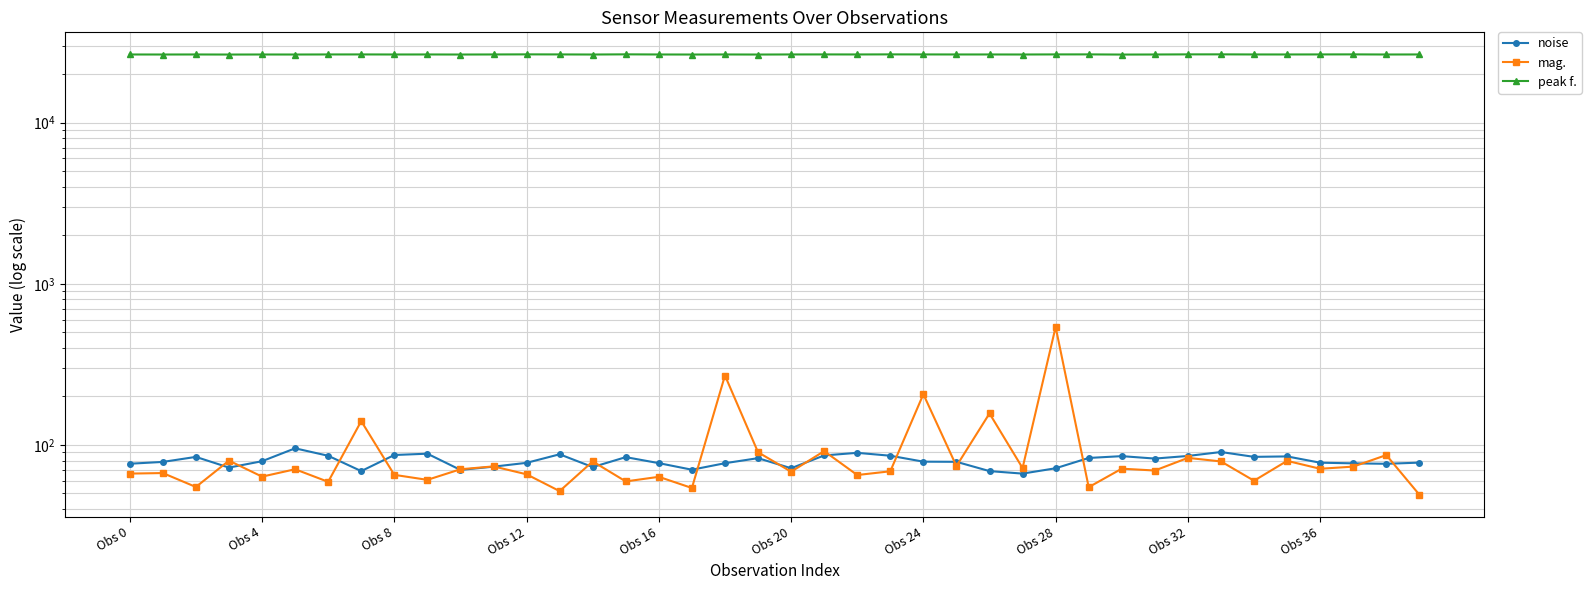

Where is noise nearest to the value 80?

Obs 4